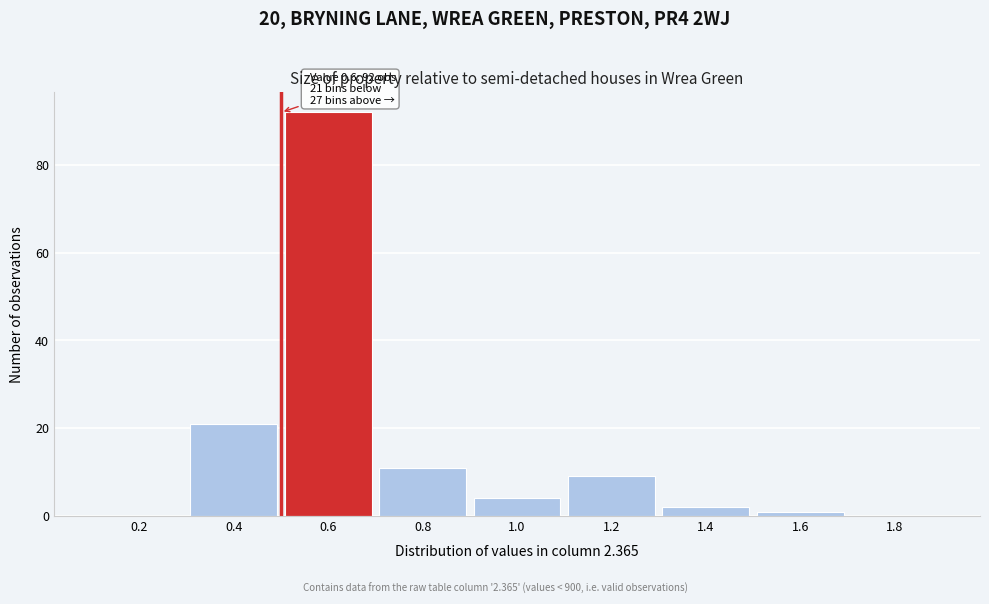

Reading left to right, extract all data points from this chart.

0.2=0	0.4=21	0.6=92	0.8=11	1.0=4	1.2=9	1.4=2	1.6=1	1.8=0